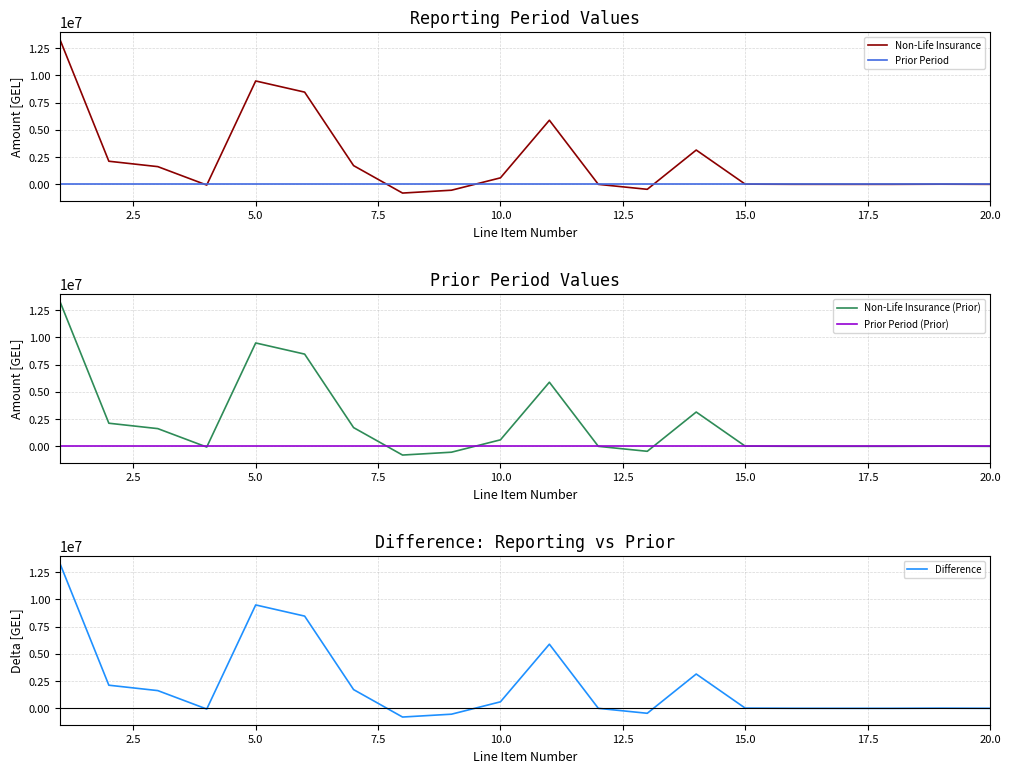

At which category does Difference reach its first local peak?

5.0